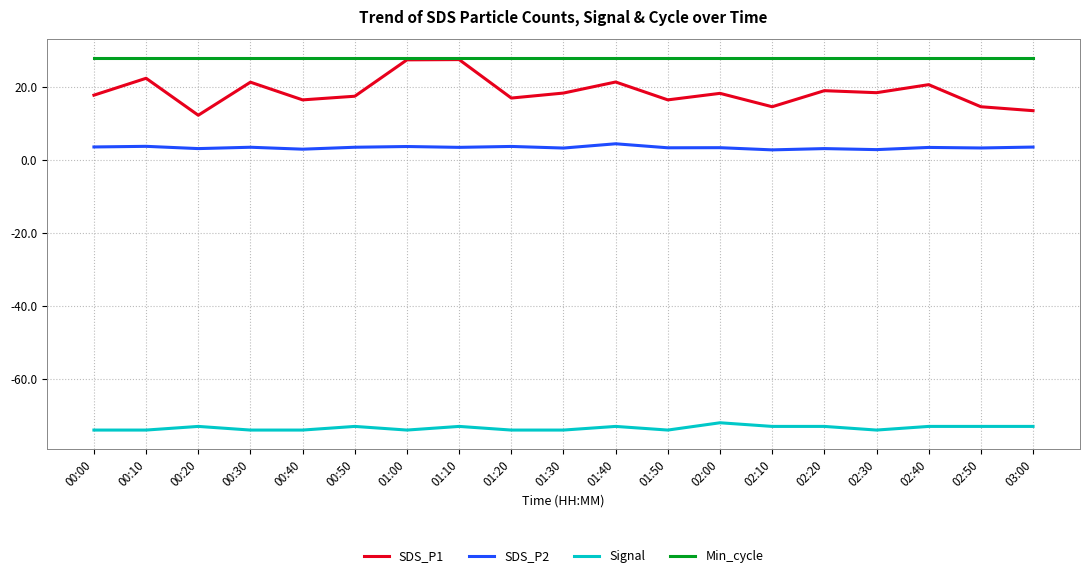

Where is the first local maximum for SDS_P1?

00:10